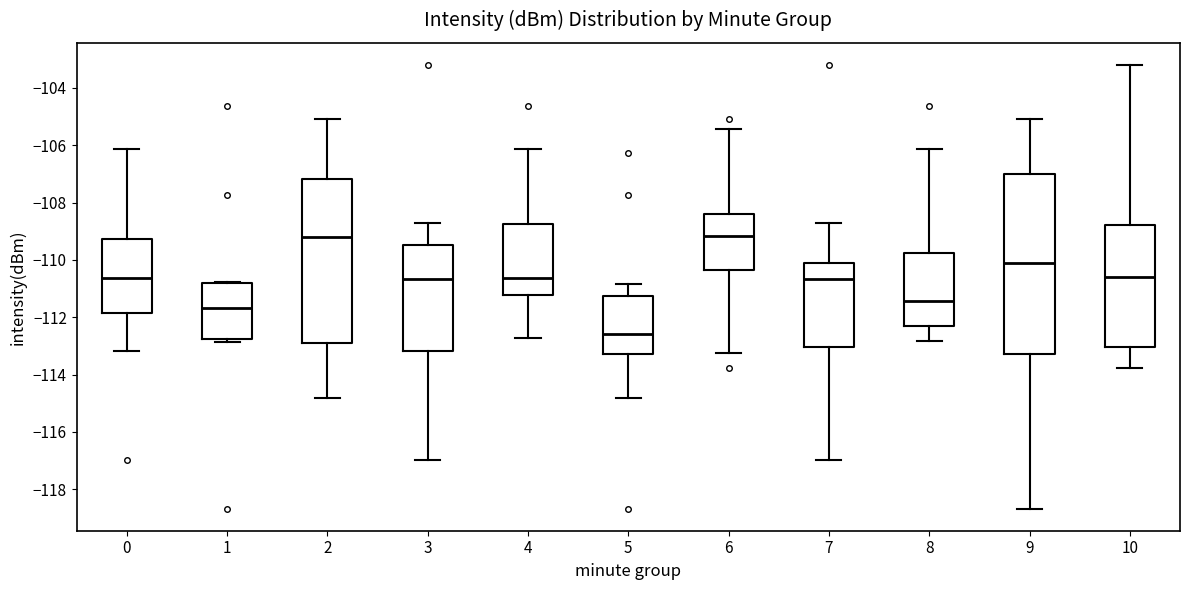

Reading left to right, transcribe this box plot: for each box, give where its median line is, the range the box spans, and where its two whiskers end, as read against the y-axis. The values are not printed on the chart, so give them approximately, as read against the axis.

0: median -110.6, box -111.8 to -109.2, whiskers -113.2 to -106.2
1: median -111.6, box -112.8 to -110.8, whiskers -112.8 (just below the box's lower edge) to -110.8
2: median -109.2, box -113.0 to -107.2, whiskers -114.8 to -105.0
3: median -110.6, box -113.2 to -109.4, whiskers -117.0 to -108.8
4: median -110.6, box -111.2 to -108.8, whiskers -112.8 to -106.2
5: median -112.6, box -113.2 to -111.2, whiskers -114.8 to -110.8
6: median -109.2, box -110.4 to -108.4, whiskers -113.2 to -105.4
7: median -110.6, box -113.0 to -110.2, whiskers -117.0 to -108.8
8: median -111.4, box -112.2 to -109.8, whiskers -112.8 to -106.2
9: median -110.2, box -113.2 to -107.0, whiskers -118.6 to -105.0
10: median -110.6, box -113.0 to -108.8, whiskers -113.8 to -103.2